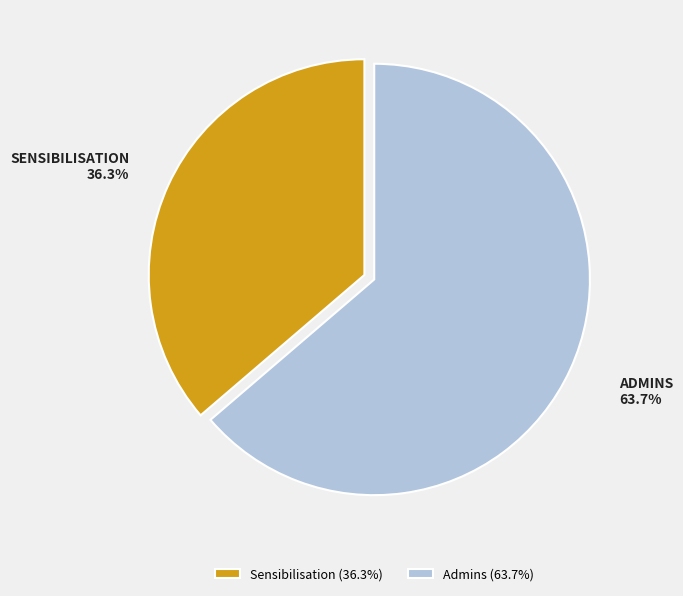

To the nearest percent, what portion does Admins represent?

64%